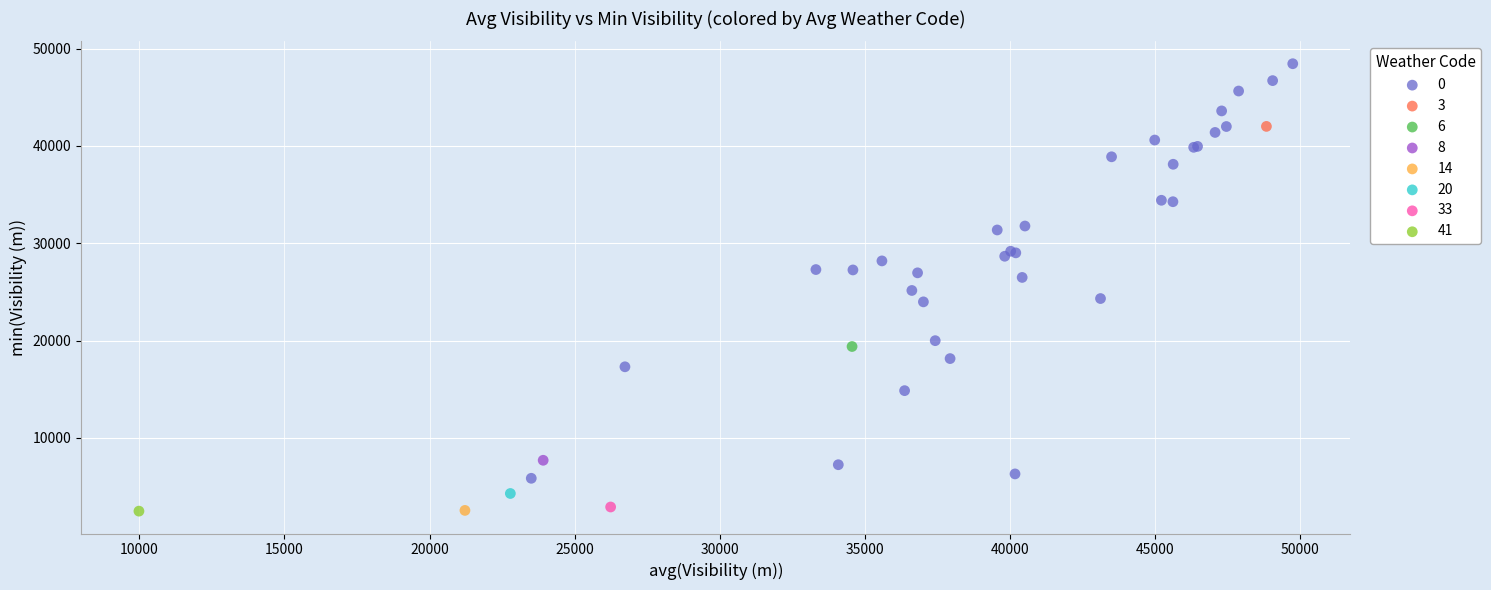

What are all the series names shown in the legend?

0, 3, 6, 8, 14, 20, 33, 41